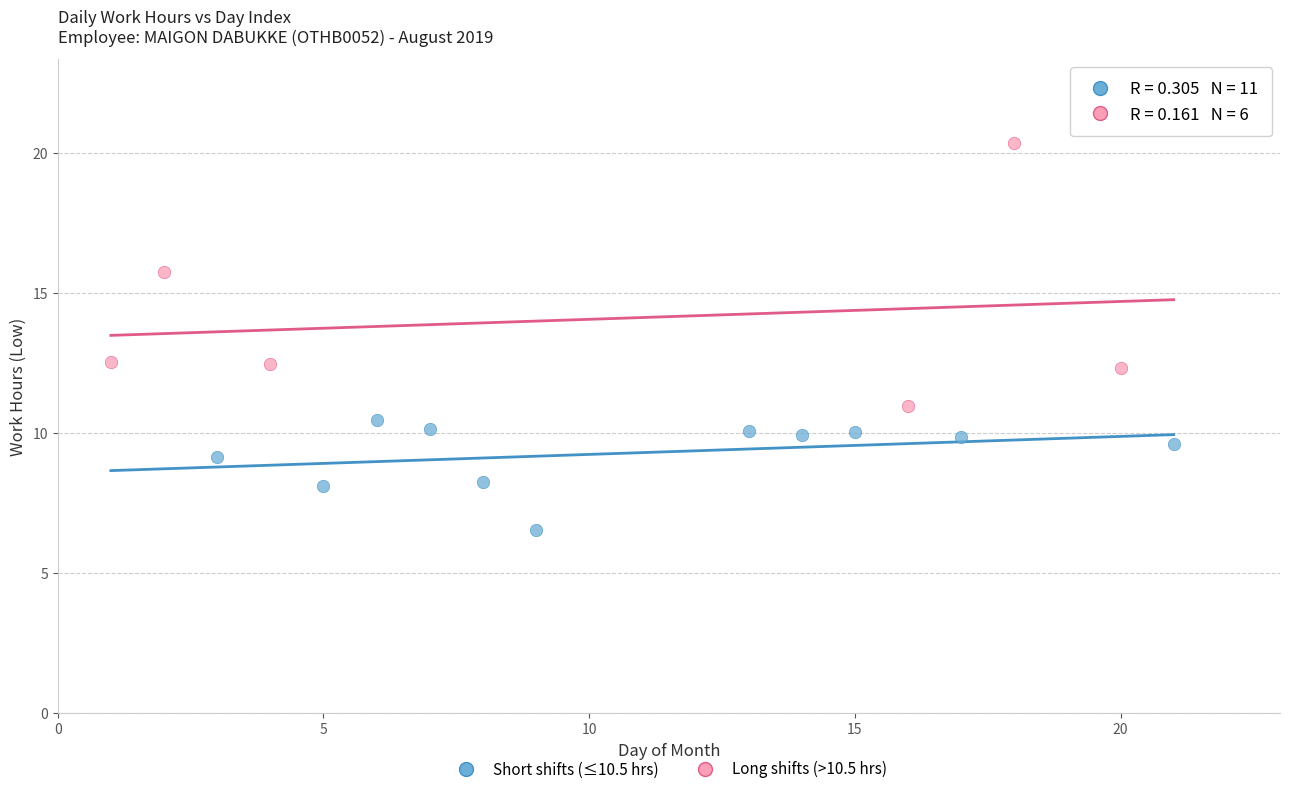

Which series has the widest spread of Y values?

Long shifts (>10.5 hrs)